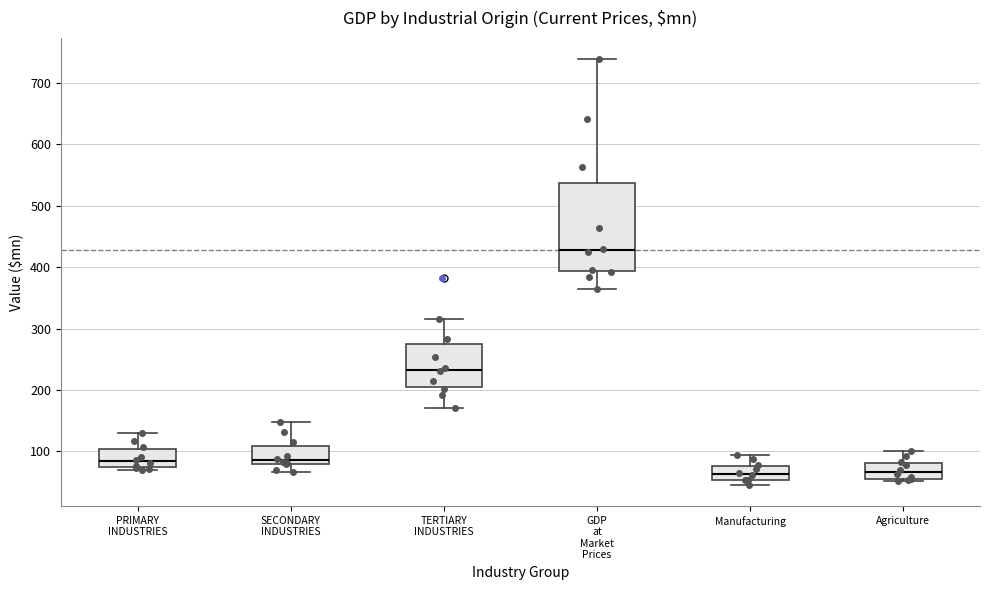

Reading left to right, read every box against the y-axis: the position of its median line, the range the box covers, and the ends of its whiskers. The values are not printed on the chart, so give them approximately, as read against the axis.

PRIMARY INDUSTRIES: median 80, box 70 to 100, whiskers 70 (just below the box's lower edge) to 130
SECONDARY INDUSTRIES: median 90, box 80 to 110, whiskers 70 to 150
TERTIARY INDUSTRIES: median 230, box 200 to 270, whiskers 170 to 320
GDP at Market Prices: median 430, box 390 to 540, whiskers 360 to 740
Manufacturing: median 60, box 50 to 80, whiskers 50 (just below the box's lower edge) to 90
Agriculture: median 70, box 60 to 80, whiskers 50 to 100